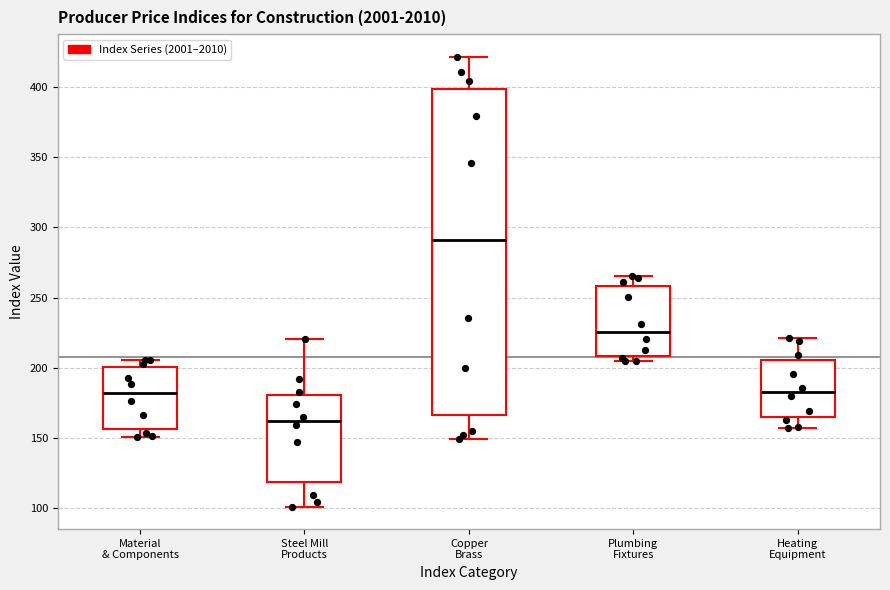

Reading left to right, read every box against the y-axis: the position of its median line, the range the box covers, and the ends of its whiskers. The values are not printed on the chart, so give them approximately, as read against the axis.

Material & Components: median 180, box 155 to 200, whiskers 150 to 205
Steel Mill Products: median 160, box 120 to 180, whiskers 100 to 220
Copper Brass: median 290, box 165 to 400, whiskers 150 to 420
Plumbing Fixtures: median 225, box 210 to 260, whiskers 205 to 265
Heating Equipment: median 185, box 165 to 205, whiskers 155 to 220